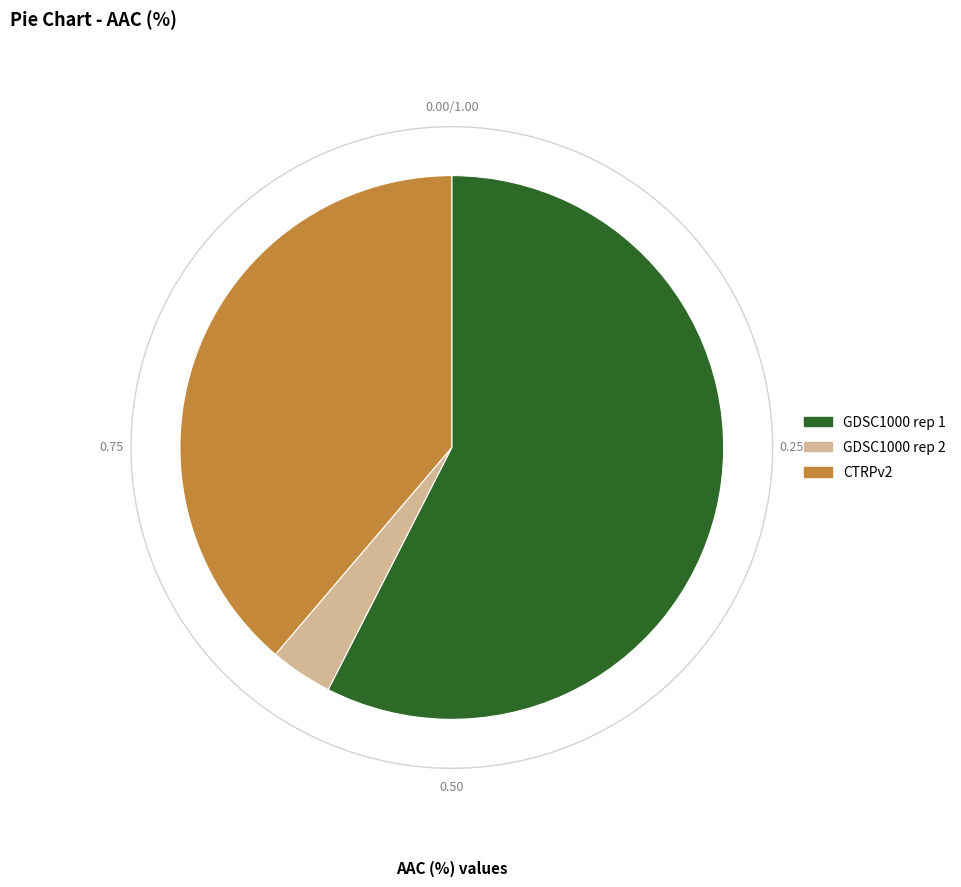

To the nearest percent, what is the combined percentage of CTRPv2 and GDSC1000 rep 2?

42%